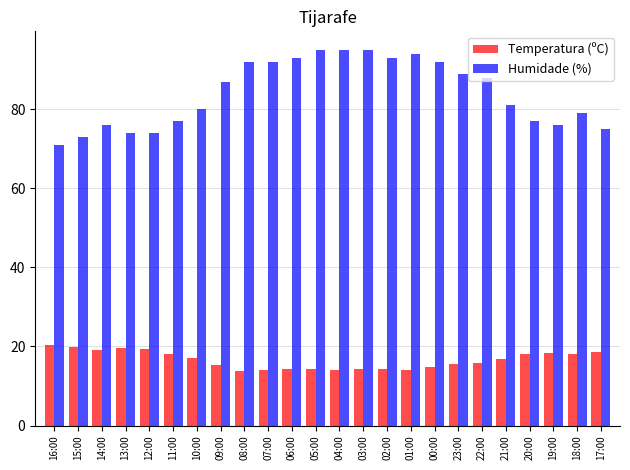

Where does the Temperatura (ºC) series first go above 16?

16:00